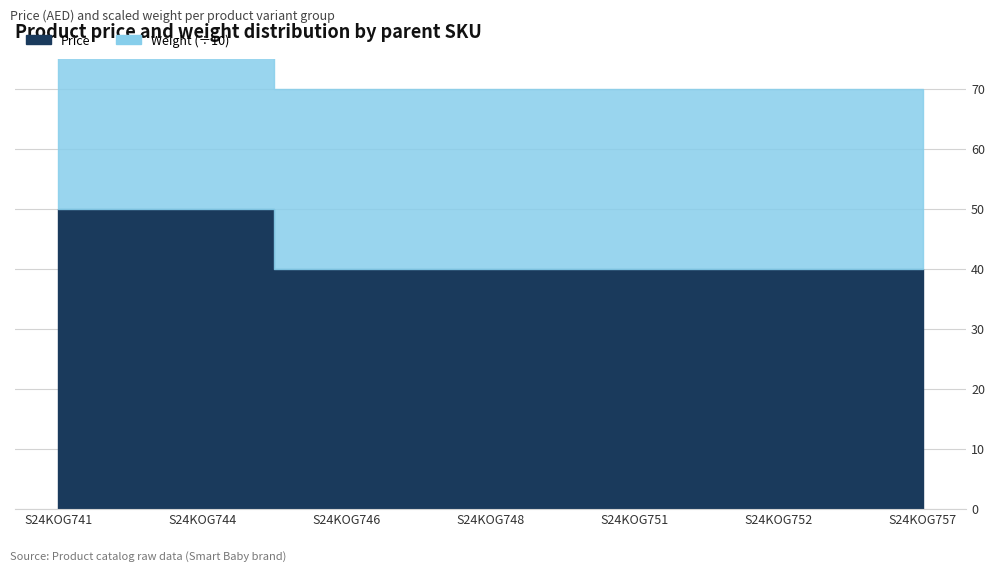

At S24KOG746, list the series in order from largest to smallest.

Weight, Price